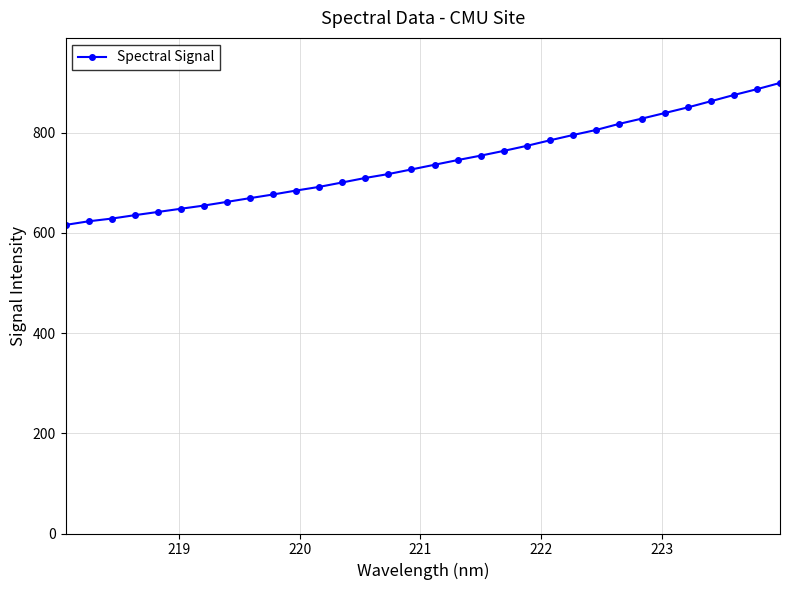

What is the sum of all values?

23706.3